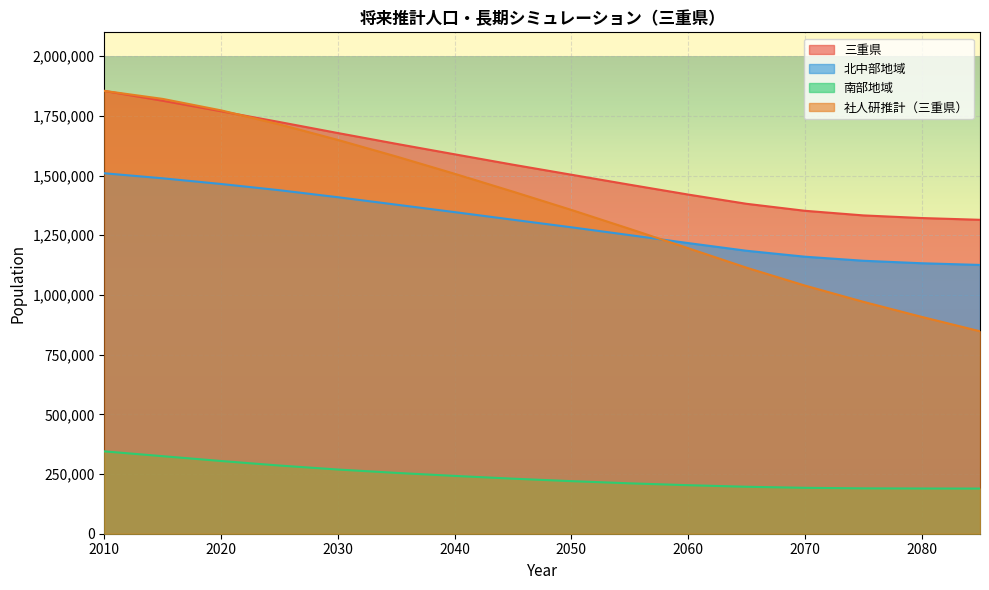

Does the chart display data point markers on the line(s)?

No